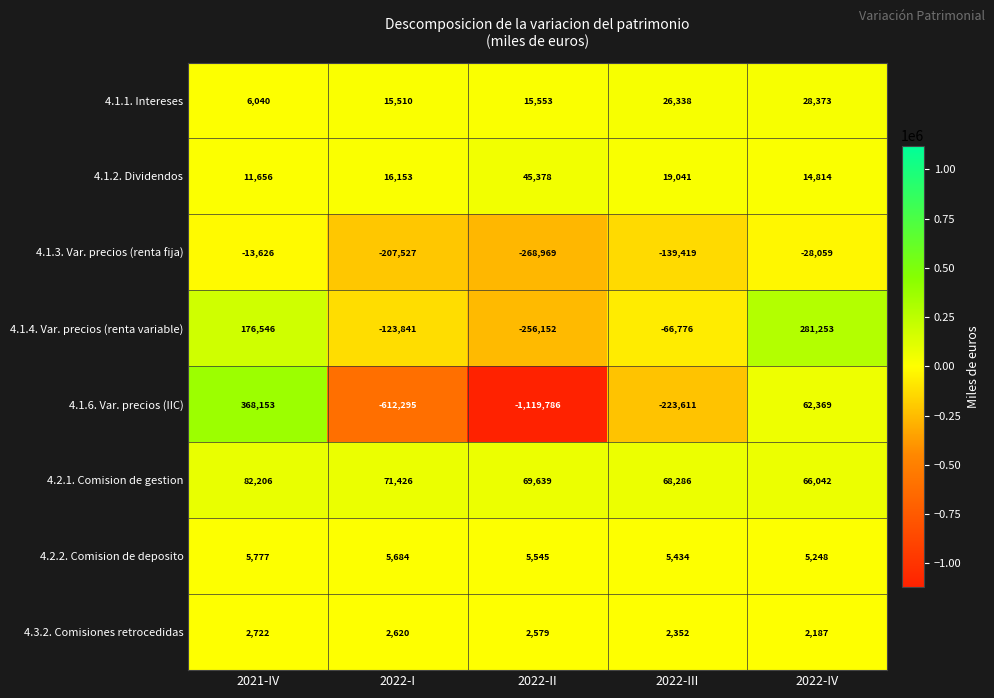

List the labels in order of 4.2.2. Comision de deposito value, smallest first.

2022-IV, 2022-III, 2022-II, 2022-I, 2021-IV